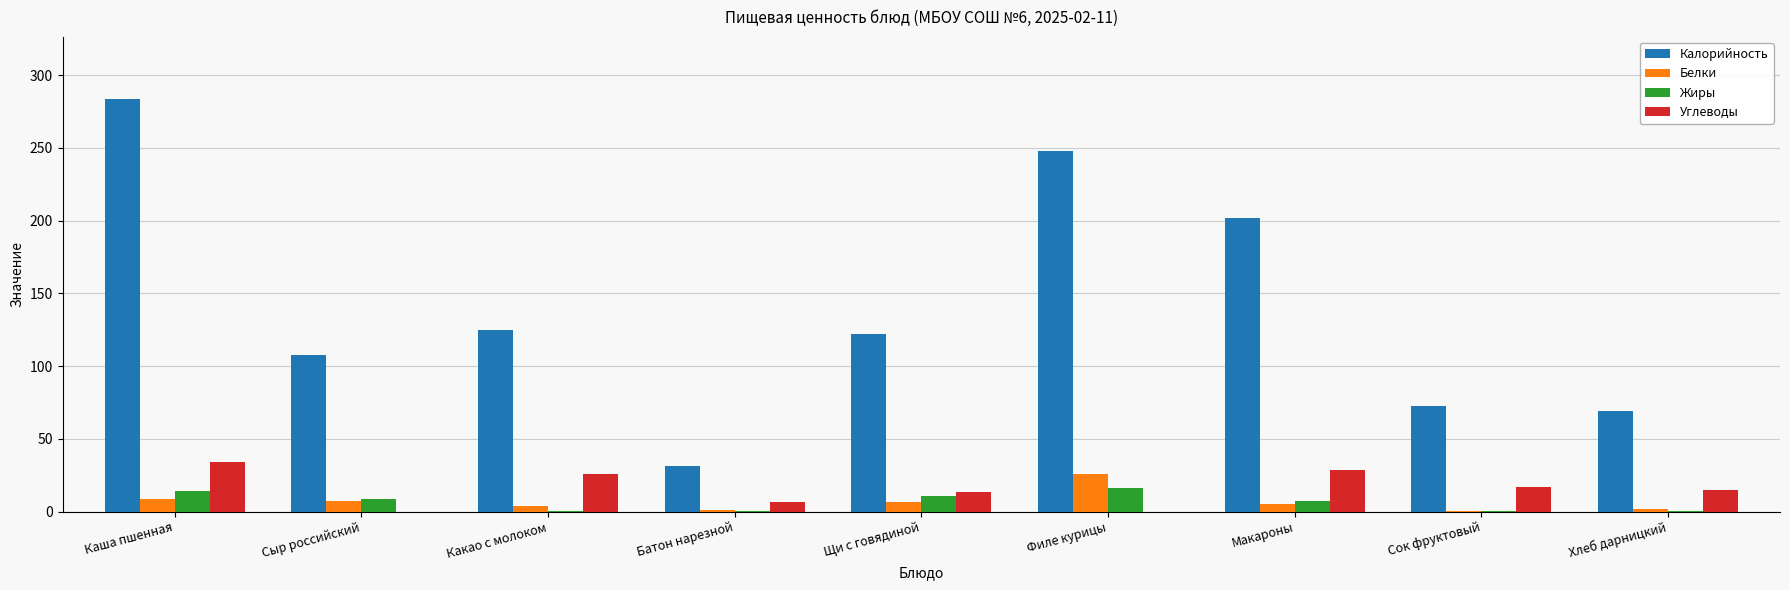

Which series changed the most between Филе курицы and Хлеб дарницкий?

Калорийность